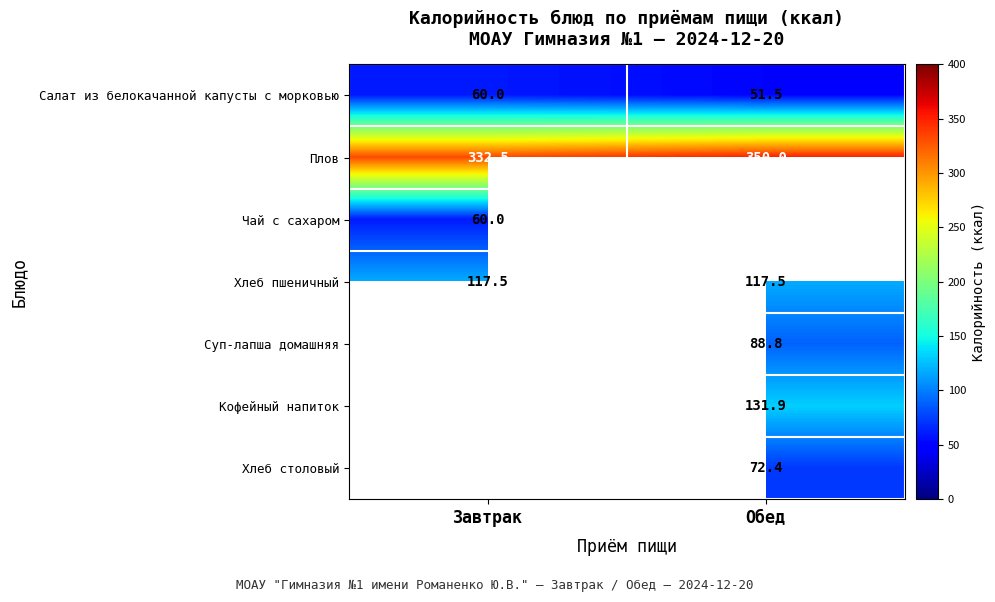

At which label does Плов reach its minimum?

Завтрак